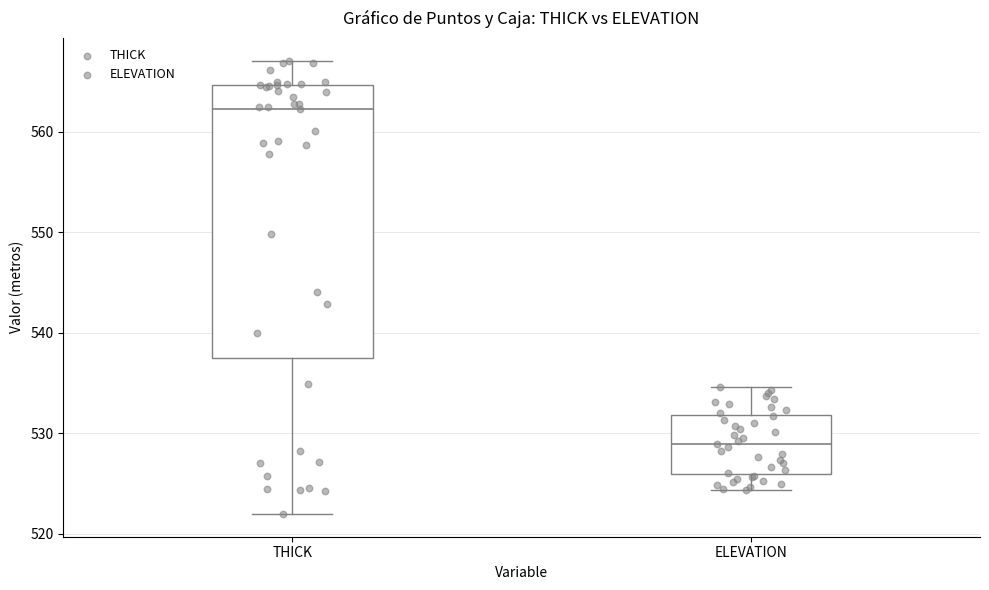

Which box is the tallest, from its lower edge to its upper edge?

THICK